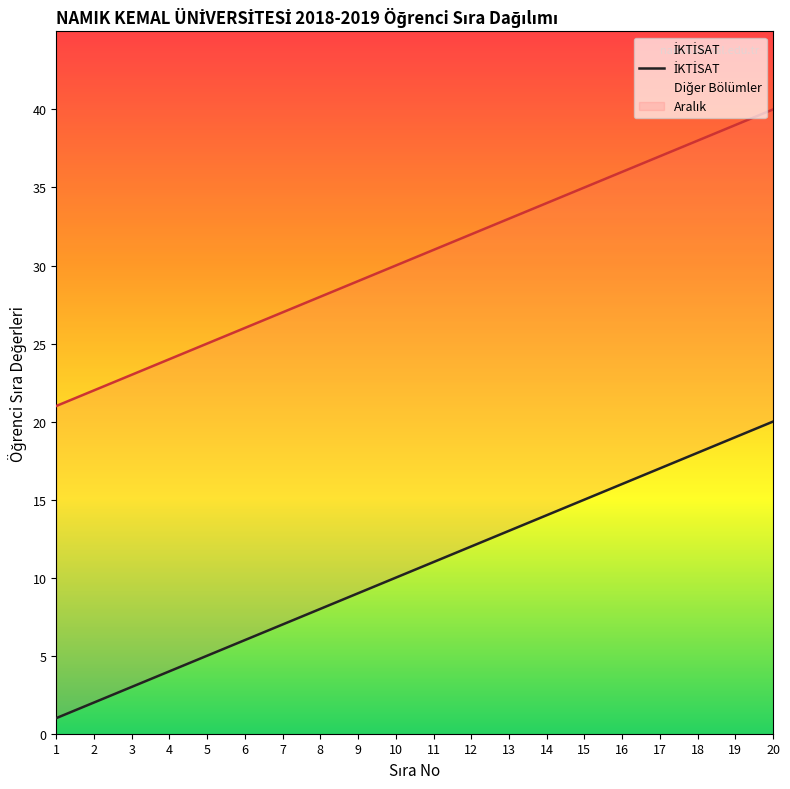

Rank the categories by value from lowest to highest.

1, 2, 3, 4, 5, 6, 7, 8, 9, 10, 11, 12, 13, 14, 15, 16, 17, 18, 19, 20